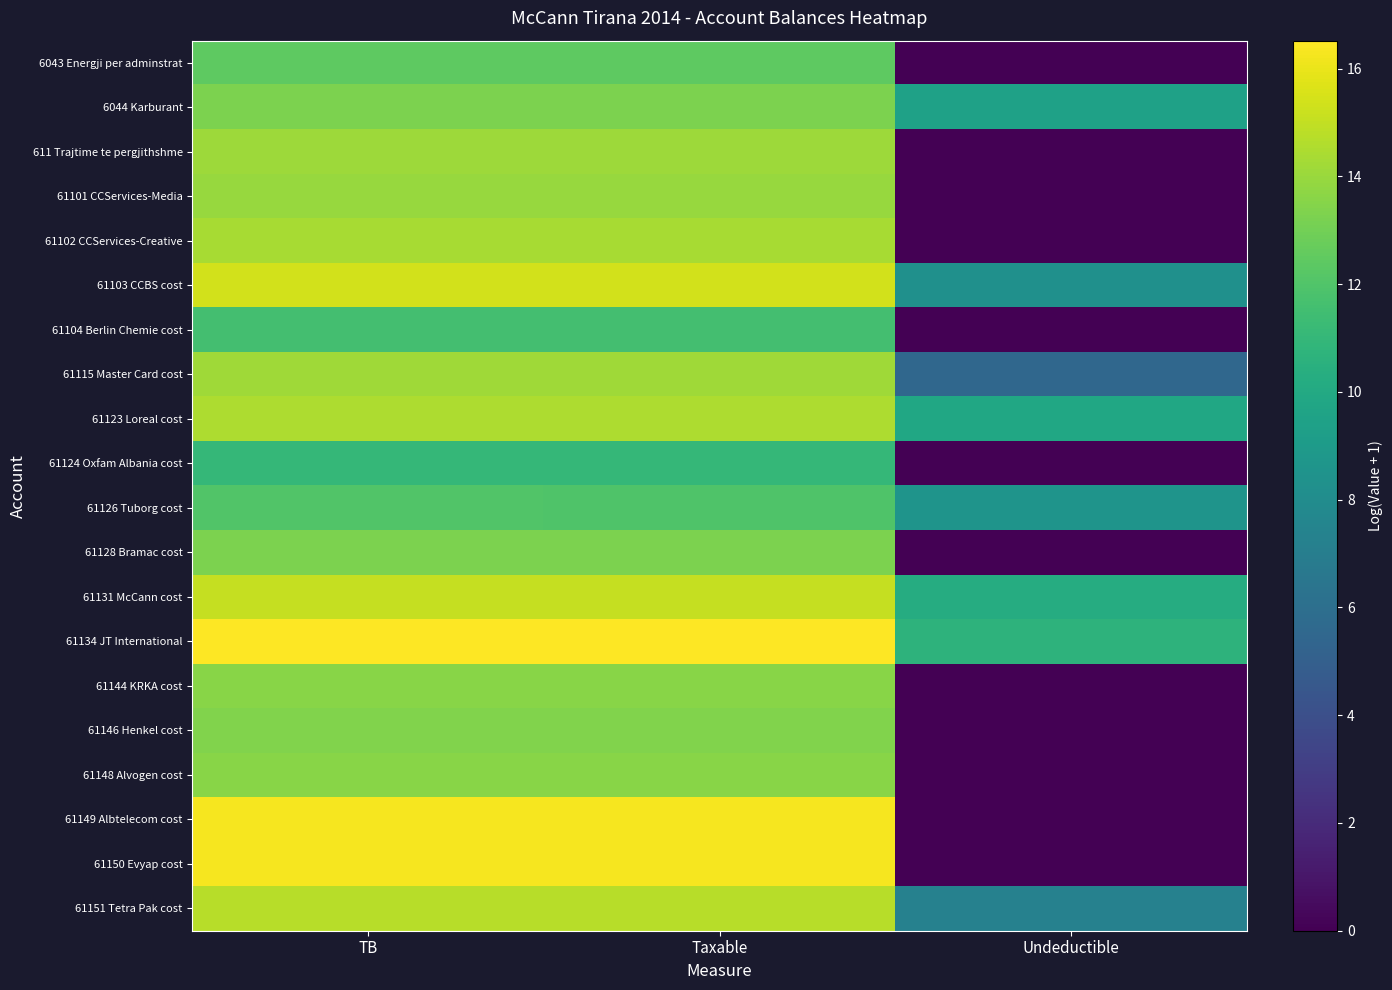

Count the number of categories in the chart.

3